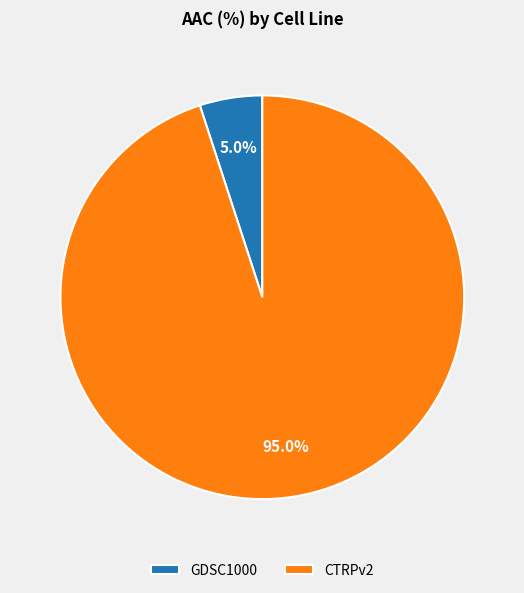

Which category accounts for the majority?

CTRPv2